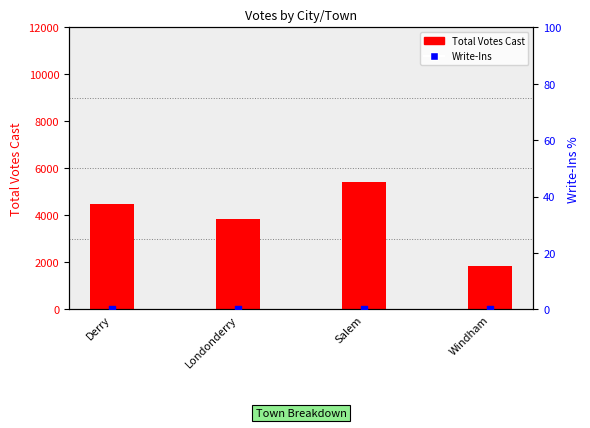

Which series has the widest spread of Y values?

Total Votes Cast